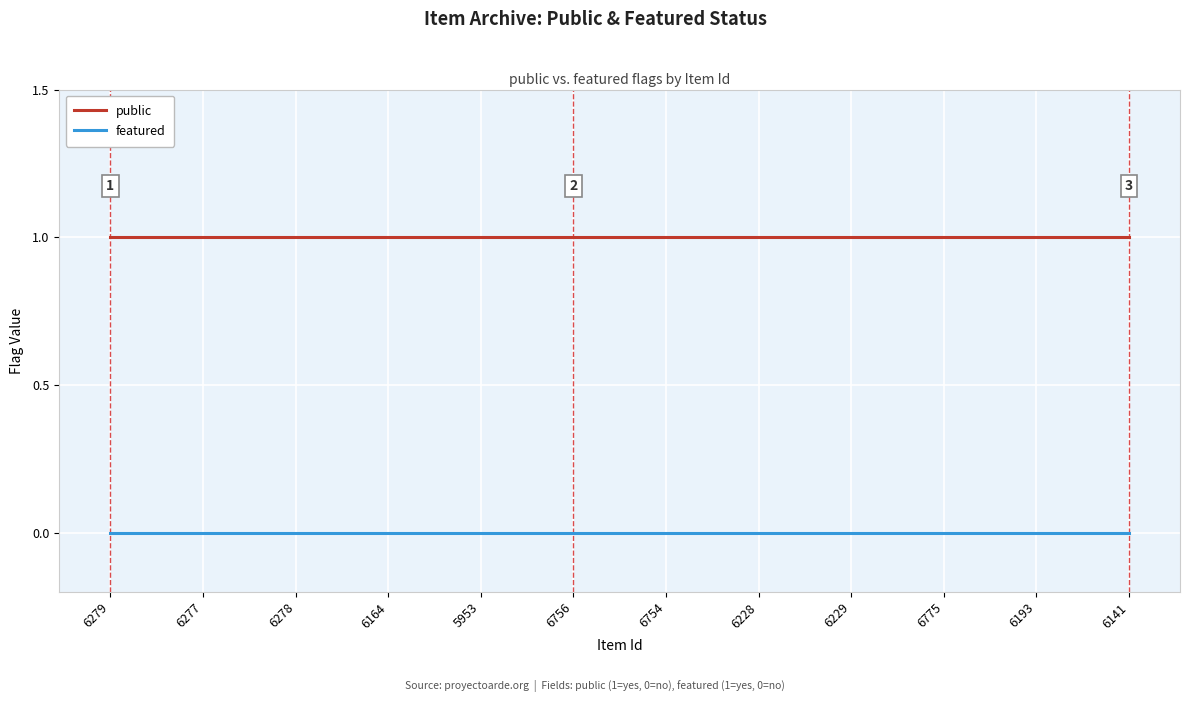

Reading left to right, transcribe all the data shown in this chart.

public: 6279=1	6277=1	6278=1	6164=1	5953=1	6756=1	6754=1	6228=1	6229=1	6775=1	6193=1	6141=1
featured: 6279=0	6277=0	6278=0	6164=0	5953=0	6756=0	6754=0	6228=0	6229=0	6775=0	6193=0	6141=0